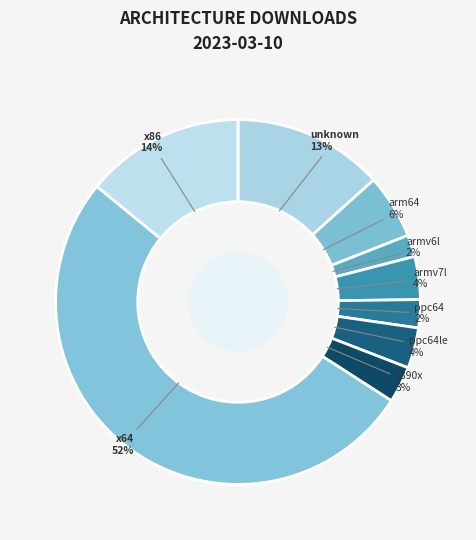

Which slice is the largest?

x64